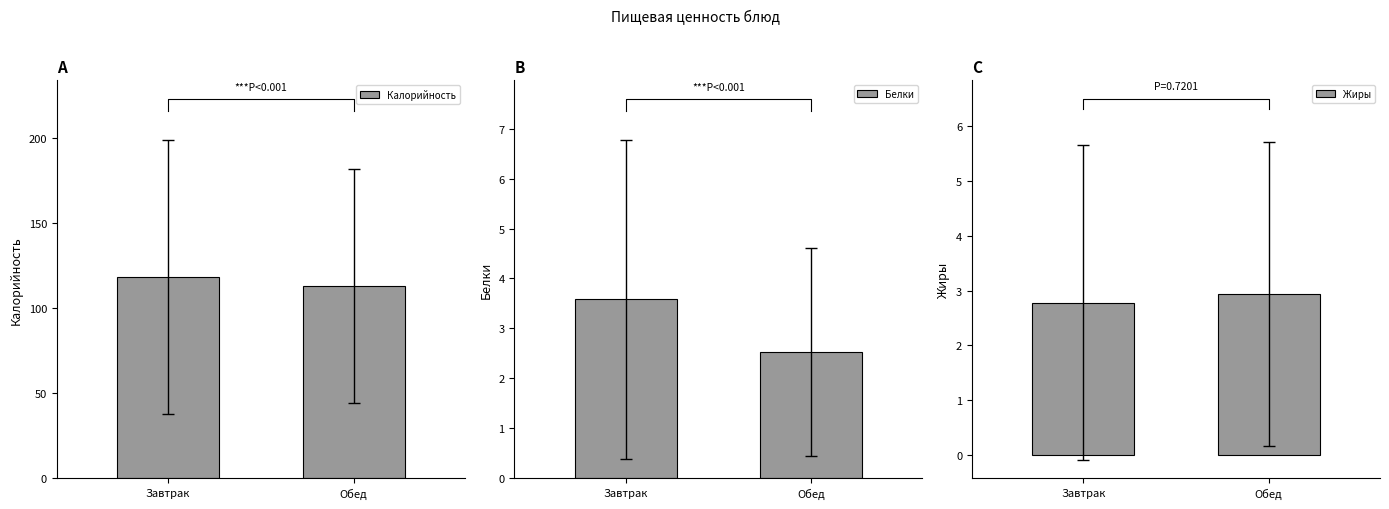

What is the difference between the maximum and minimum values in the Белки series?

1.1